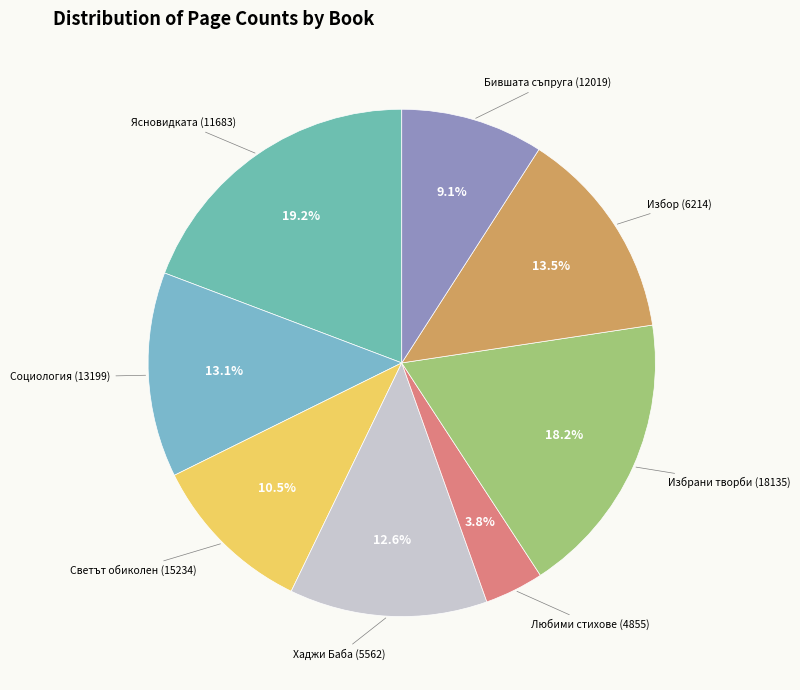

Combined, do Светът обиколен (15234) and Бившата съпруга (12019) account for over 50%?

No